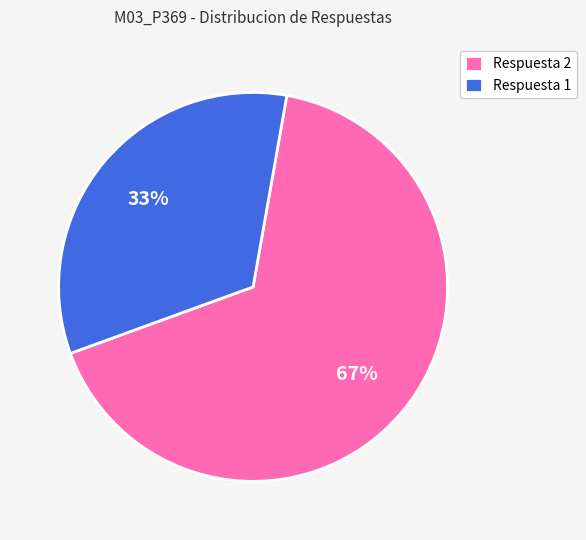

Count the number of slices in the pie.

2